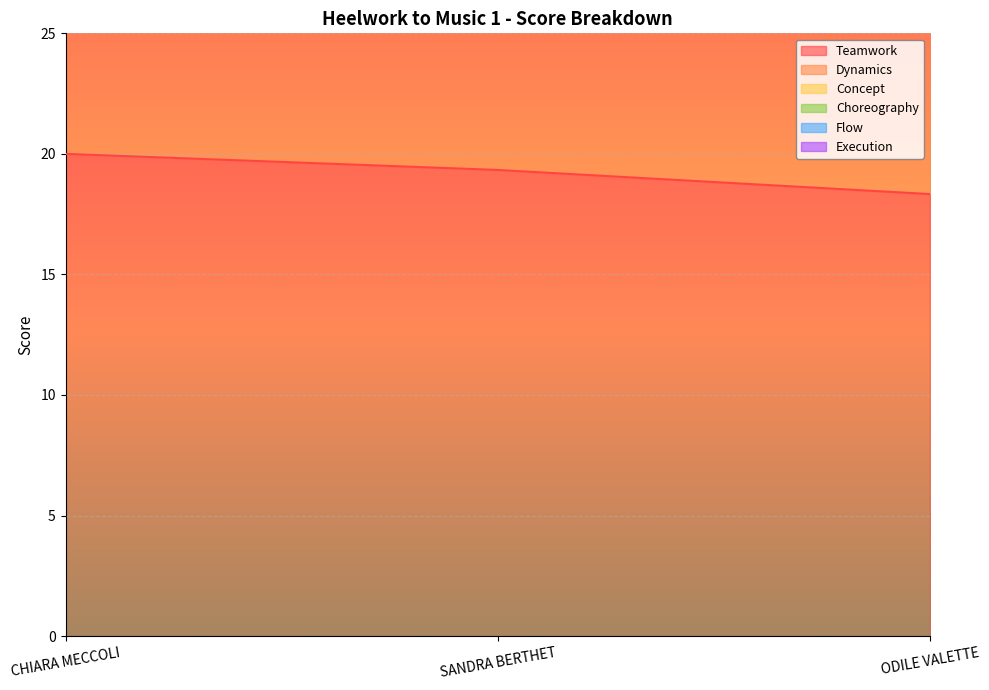

Count the number of categories in the chart.

3